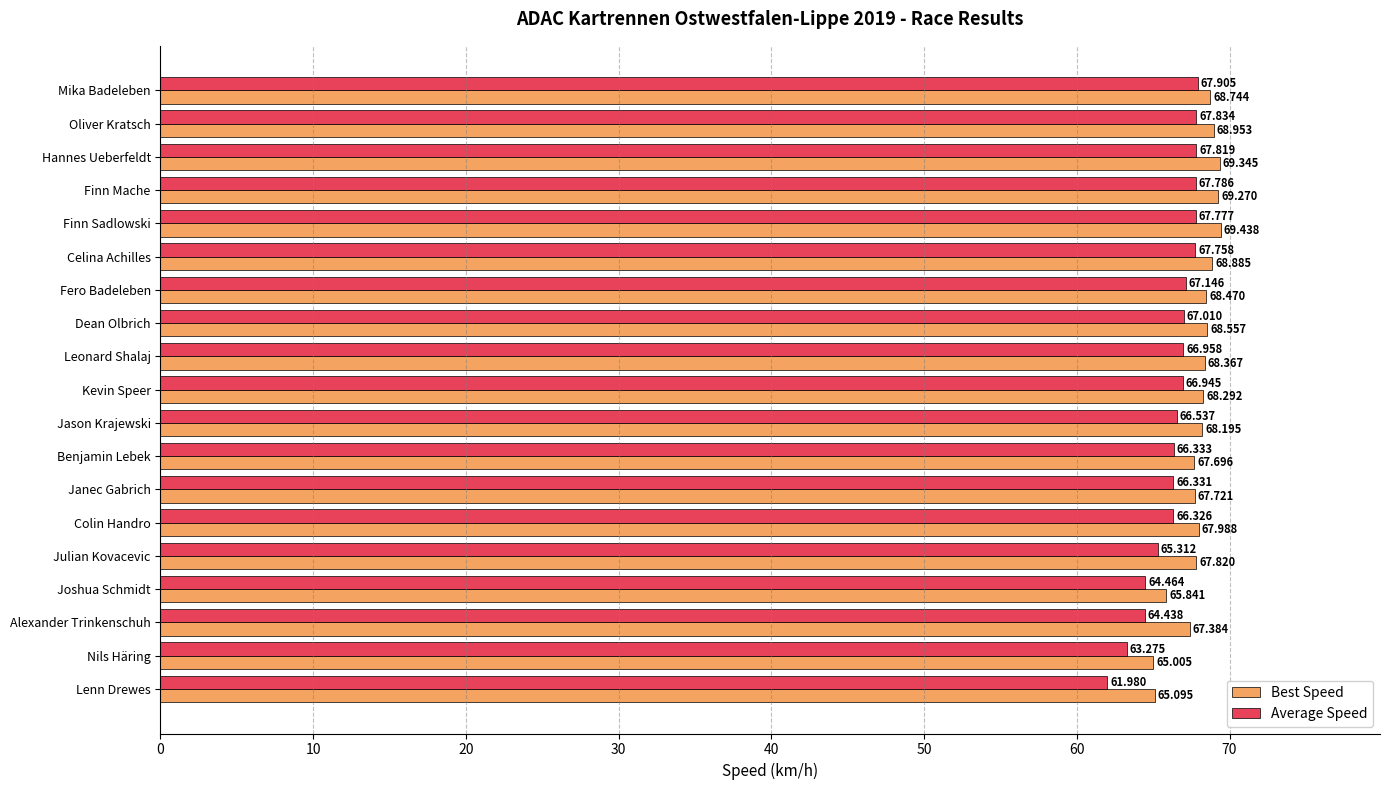

At Nils Häring, list the series in order from largest to smallest.

Best Speed, Average Speed